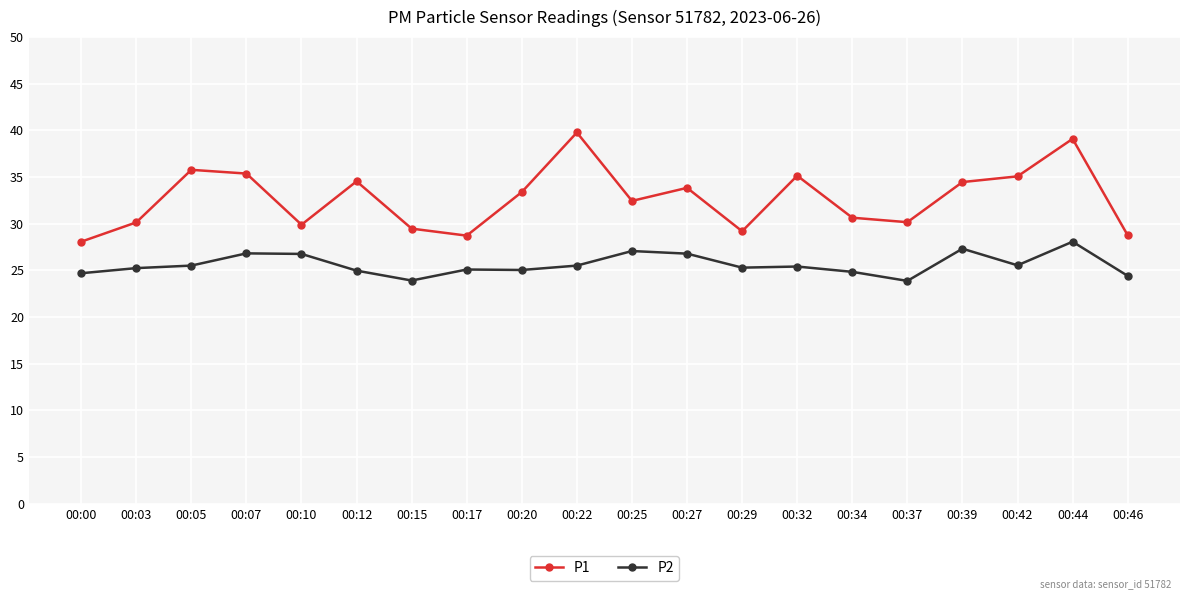

What is the value of the P2 point at the 20th from the left?

24.4